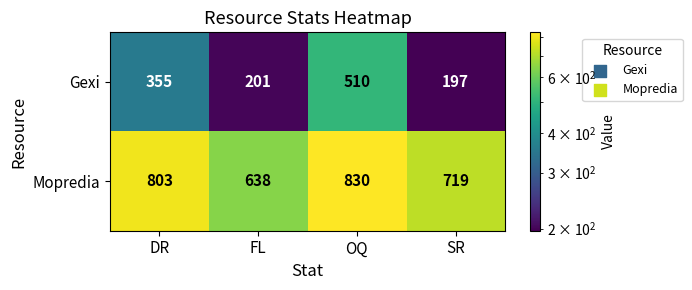

Reading left to right, transcribe all the data shown in this chart.

Gexi: 355	201	510	197
Mopredia: 803	638	830	719